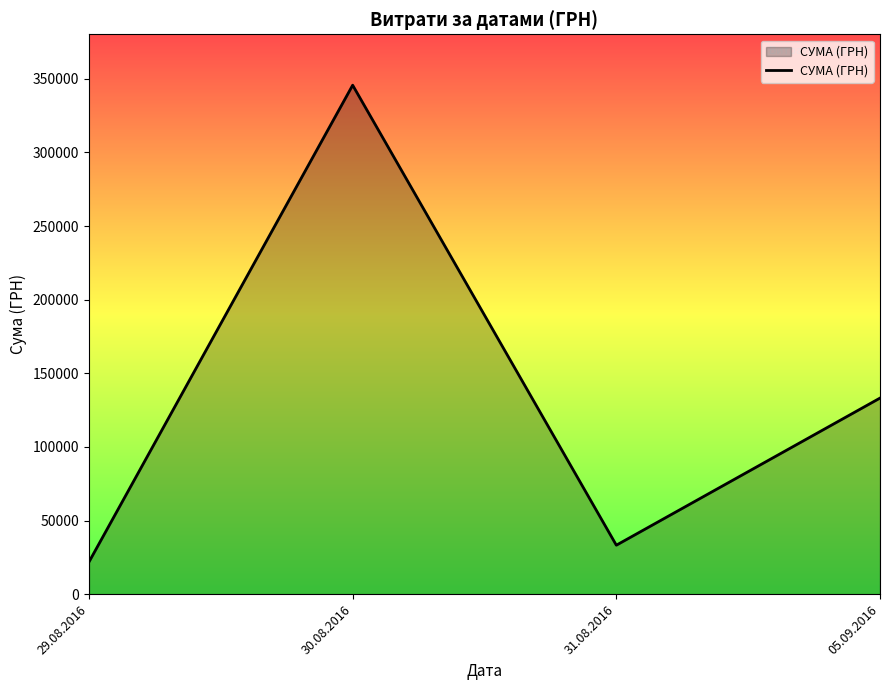

How many lines are shown in the chart?

1